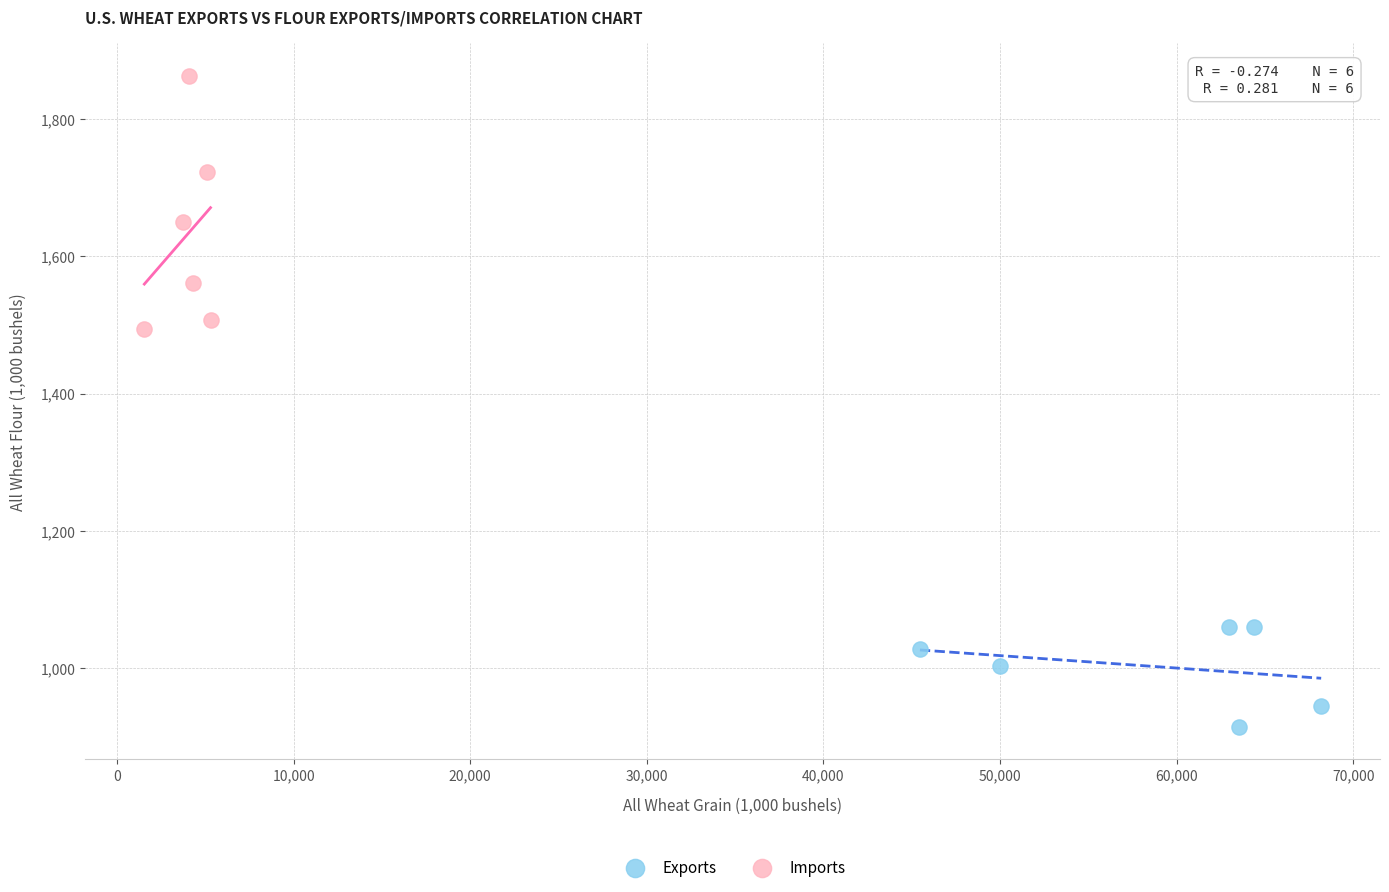

Which series contains the highest Y value?

Imports